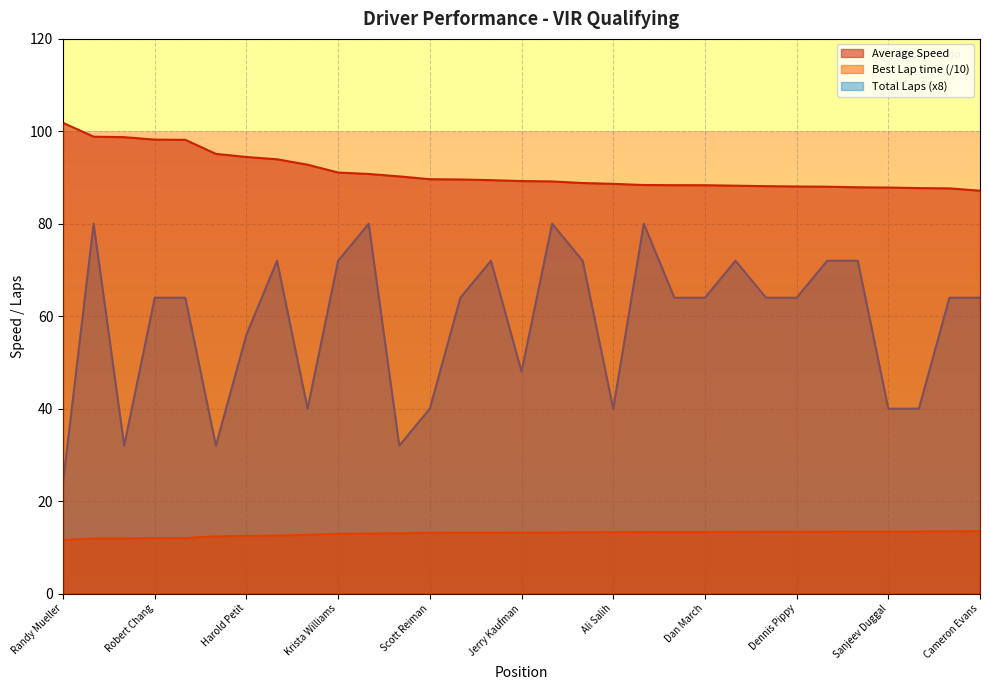

What is the sum of the Best Lap time values at Randy Mueller and Steven Fiore?

24.9